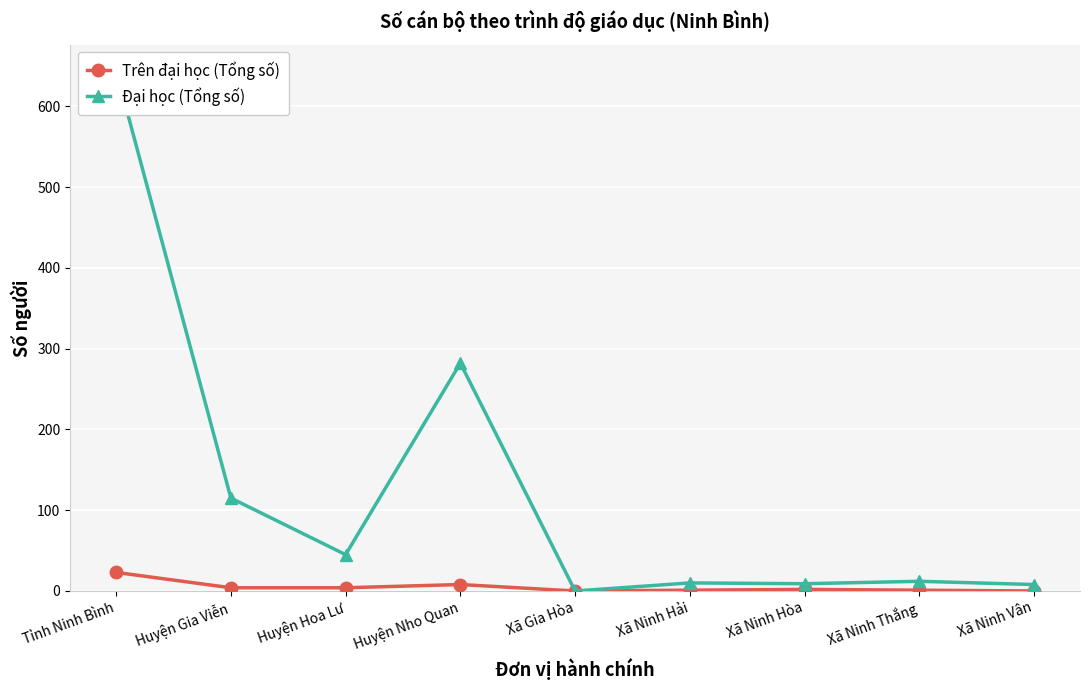

Rank the series at Tỉnh Ninh Bình from highest to lowest value.

Đại học (Tổng số), Trên đại học (Tổng số)